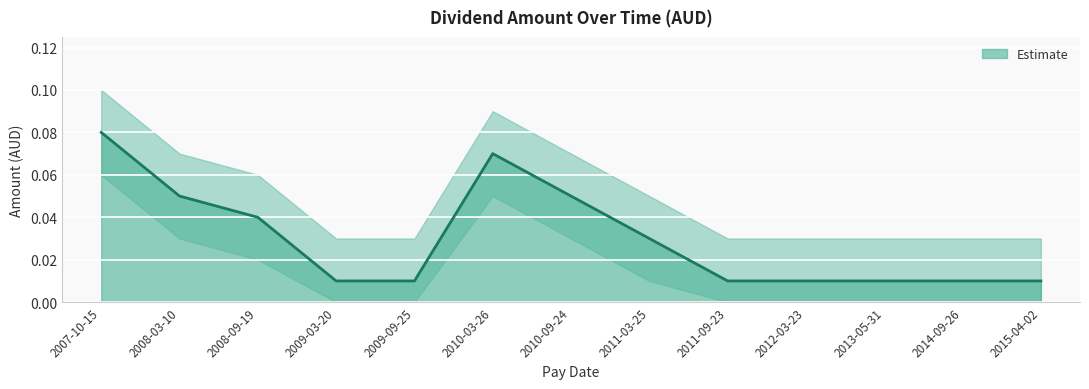

How many distinct data groups are displayed?

1